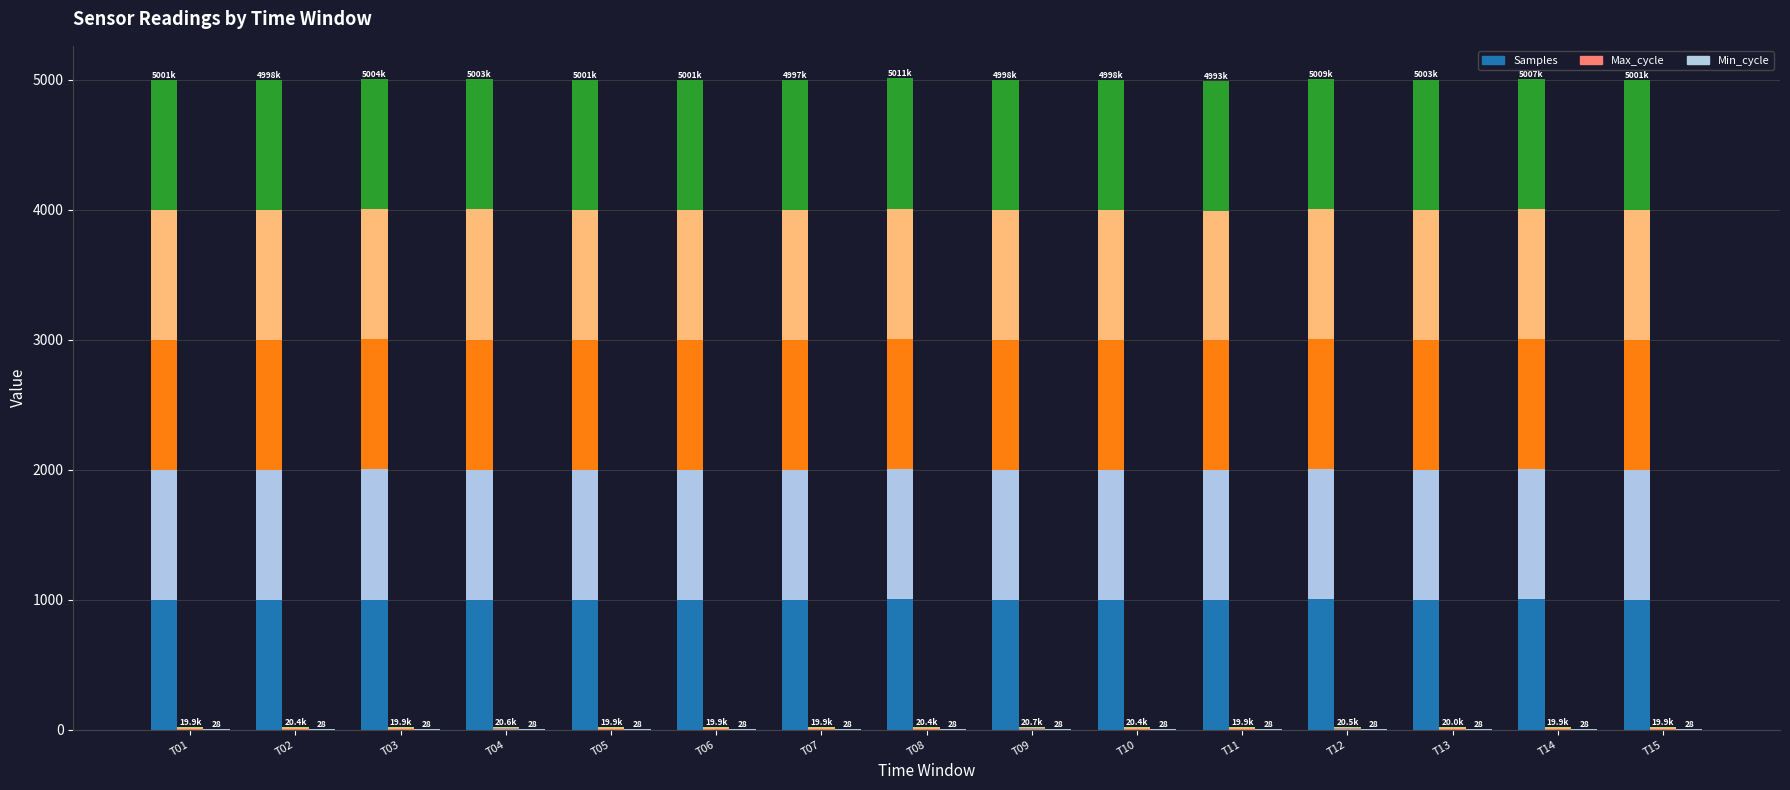

At how many categories does at least one series exceed 799?

15